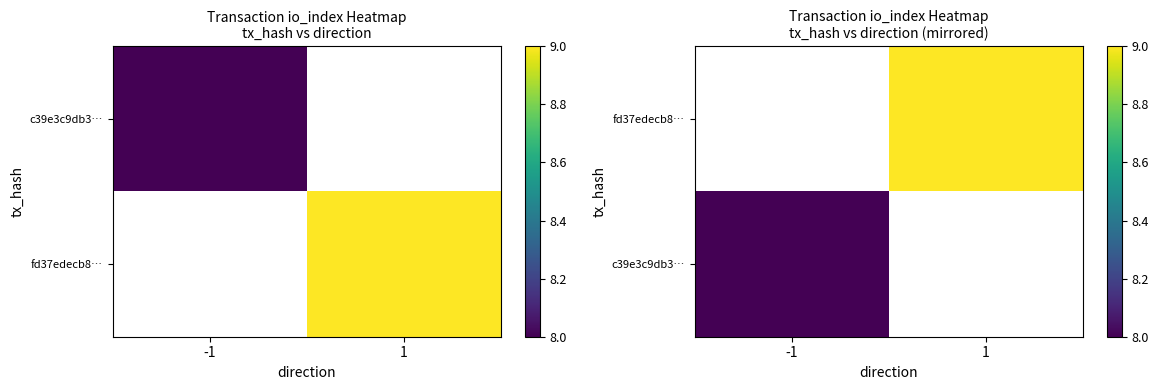

True or false: c39e3c9db3… has a value of 8.0 at -1.

True